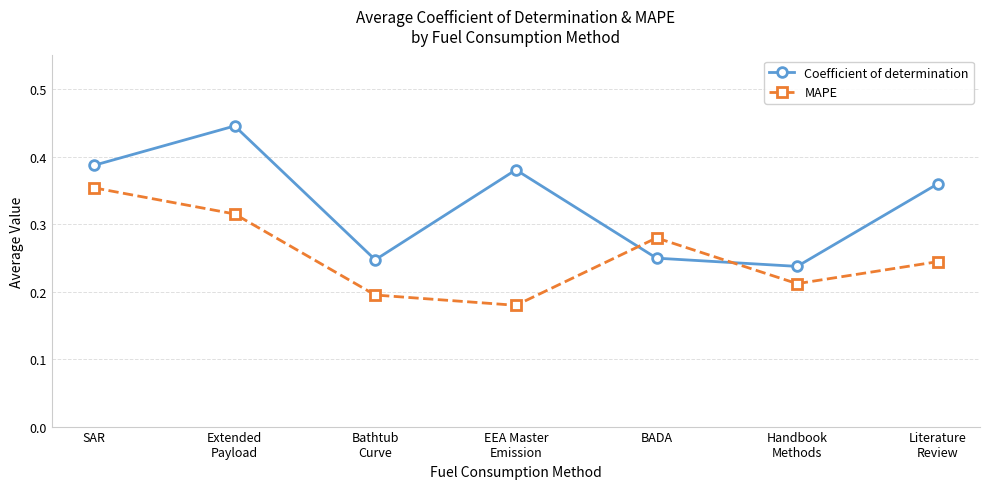

At how many categories does at least one series exceed 0?

7